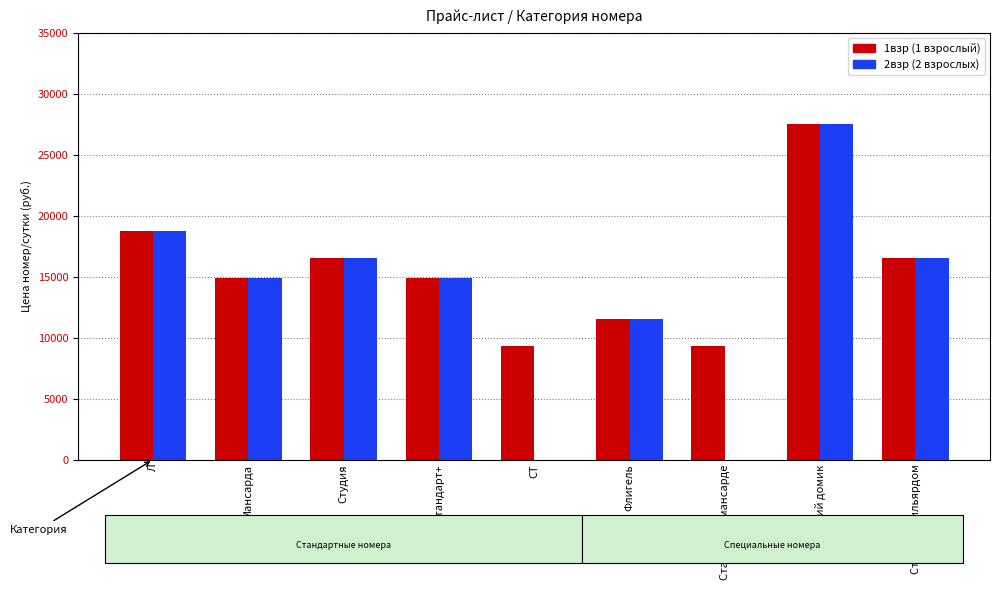

At which category is the sum across all series the highest?

Охотничий домик